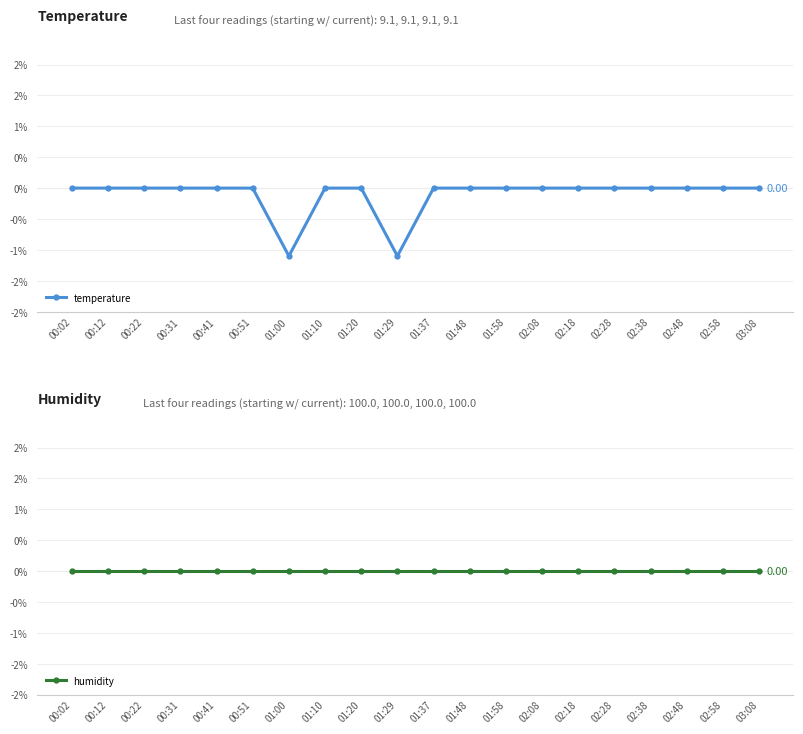

Count the number of categories in the chart.

20